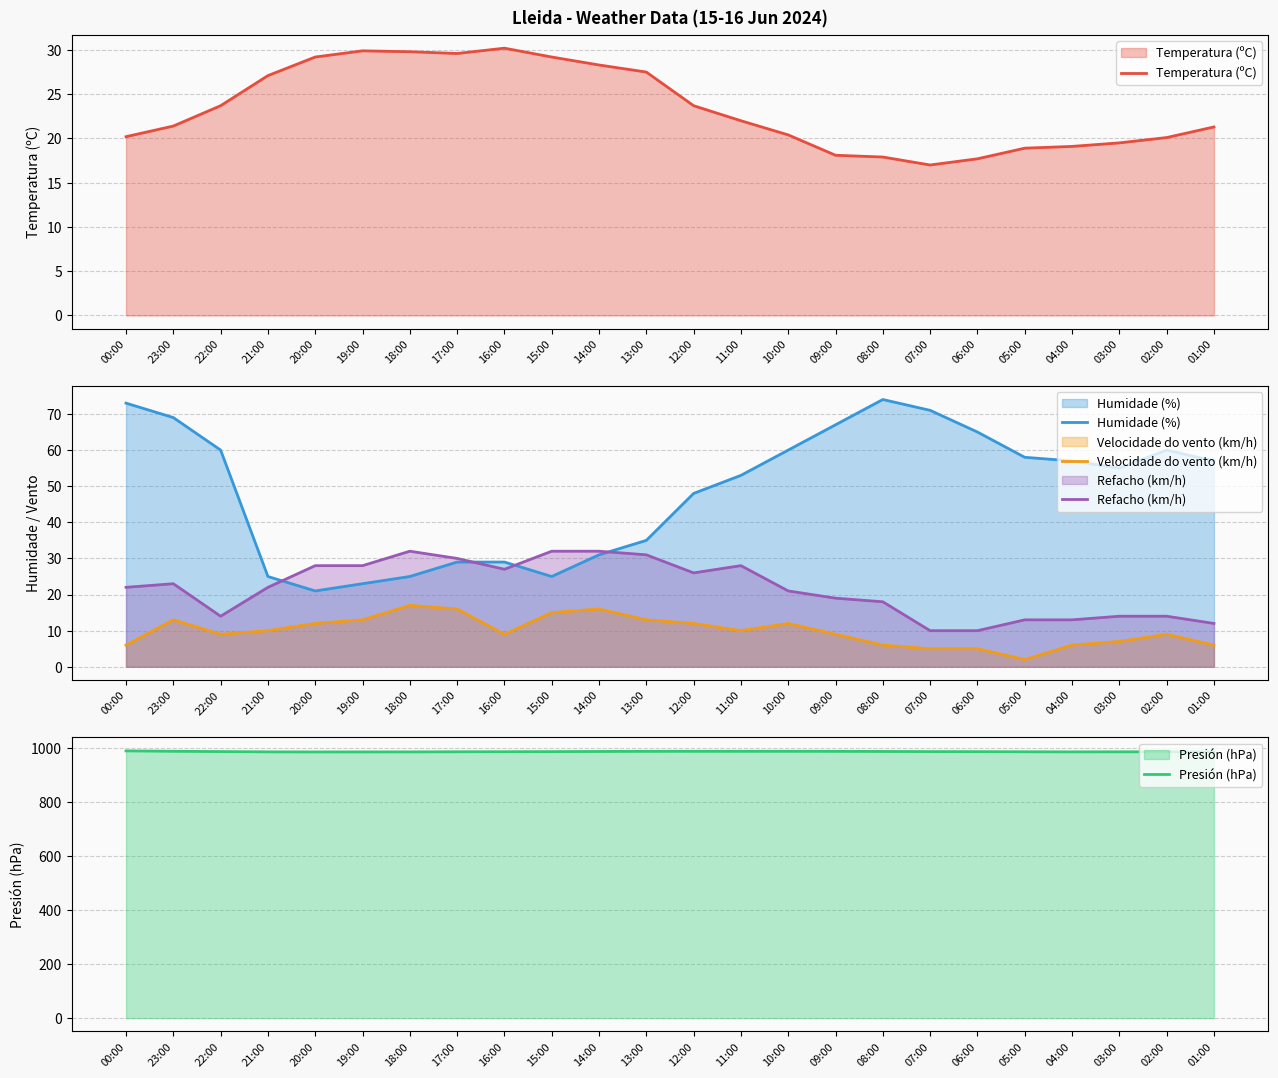

Between 21:00 and 20:00, which is larger?

20:00